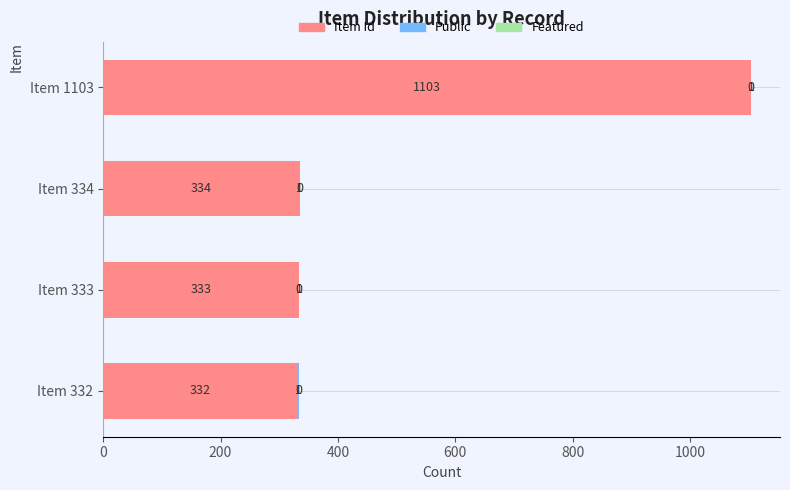

The value of Item Id at Item 333 is 112. True or false?

False